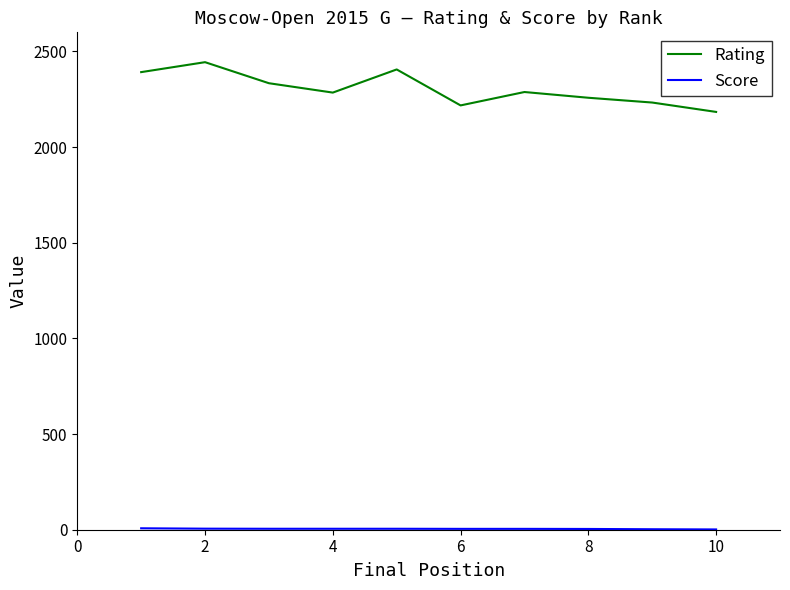

Which series has the largest range (max minus min)?

Rating